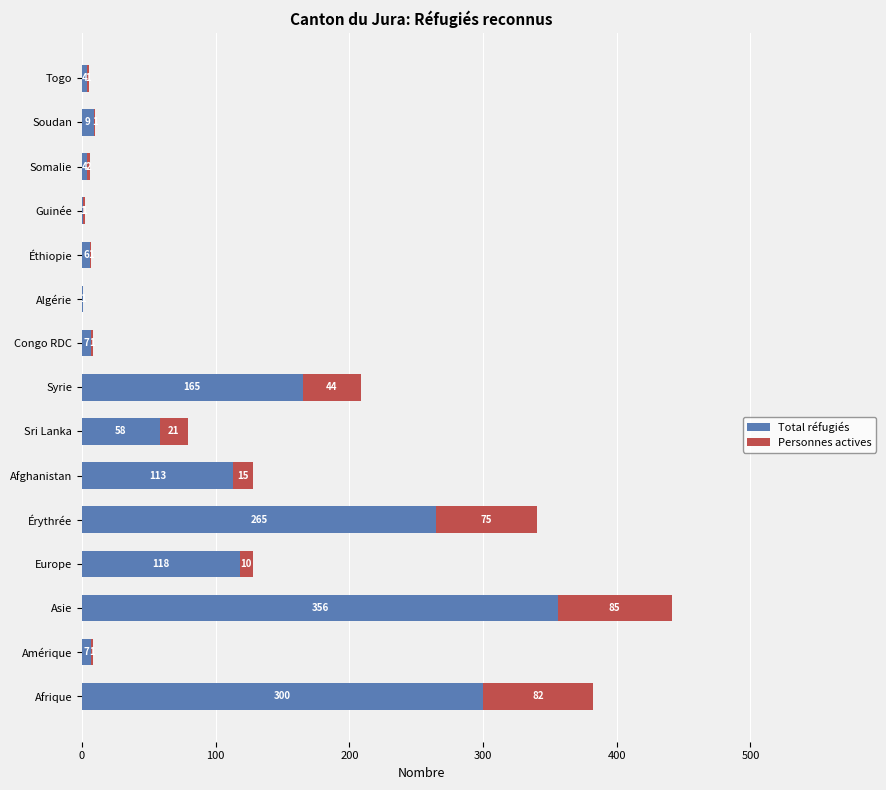

Is it true that Total réfugiés equals 1 at Guinée?

True